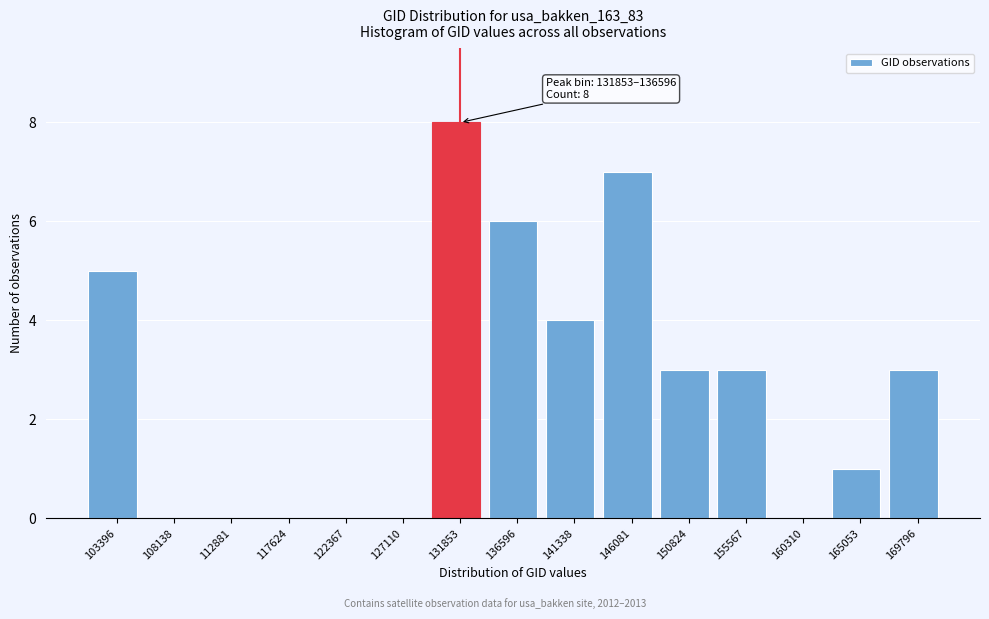

Reading left to right, what are all the values shown in this chart?

103396=5	108138=0	112881=0	117624=0	122367=0	127110=0	131853=8	136596=6	141338=4	146081=7	150824=3	155567=3	160310=0	165053=1	169796=3